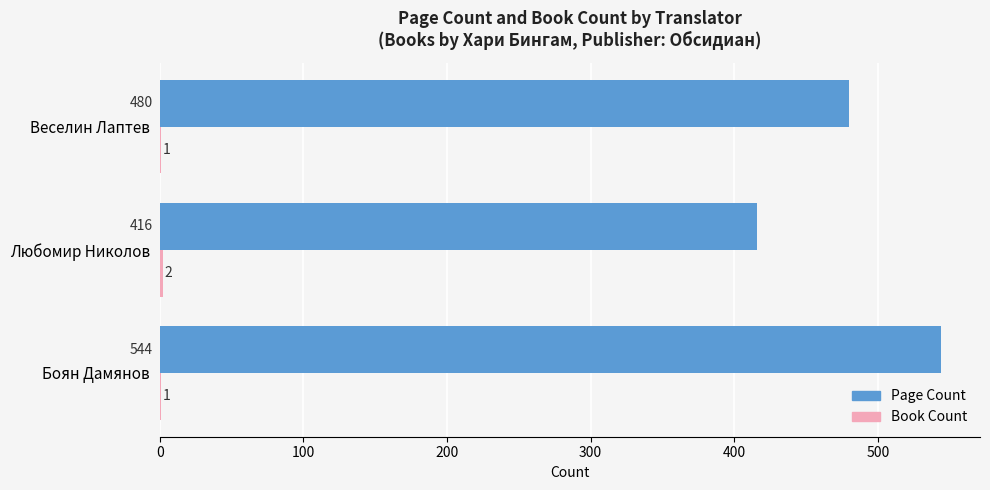

What is the sum of the Page Count values at Боян Дамянов and Веселин Лаптев?

1024